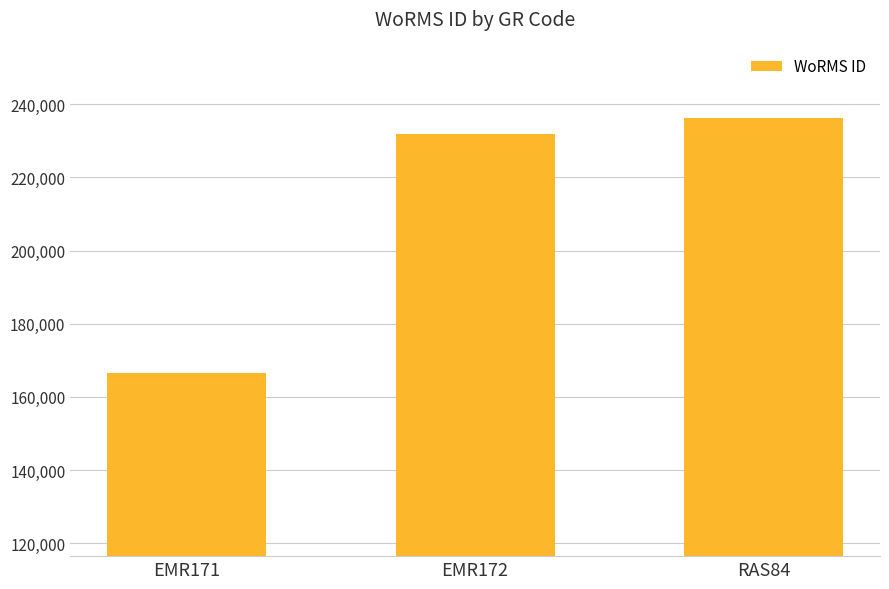

Is it true that the value at EMR171 is 166496?

True